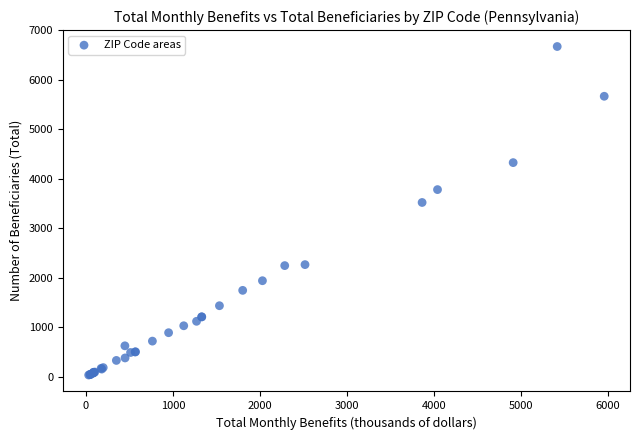

What Y value in the scatter plot is closest to 3352?

3520